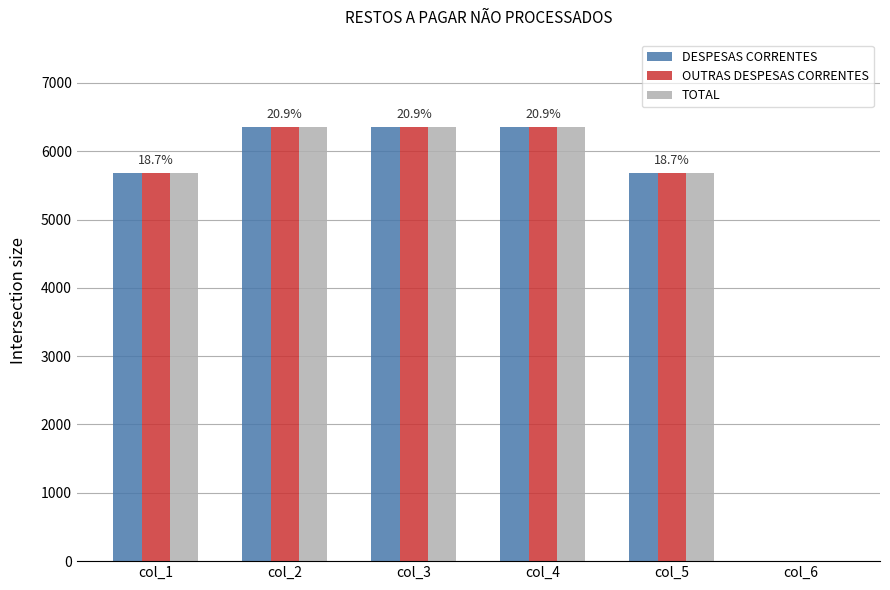

What is the total value across all series at col_5?

17047.4